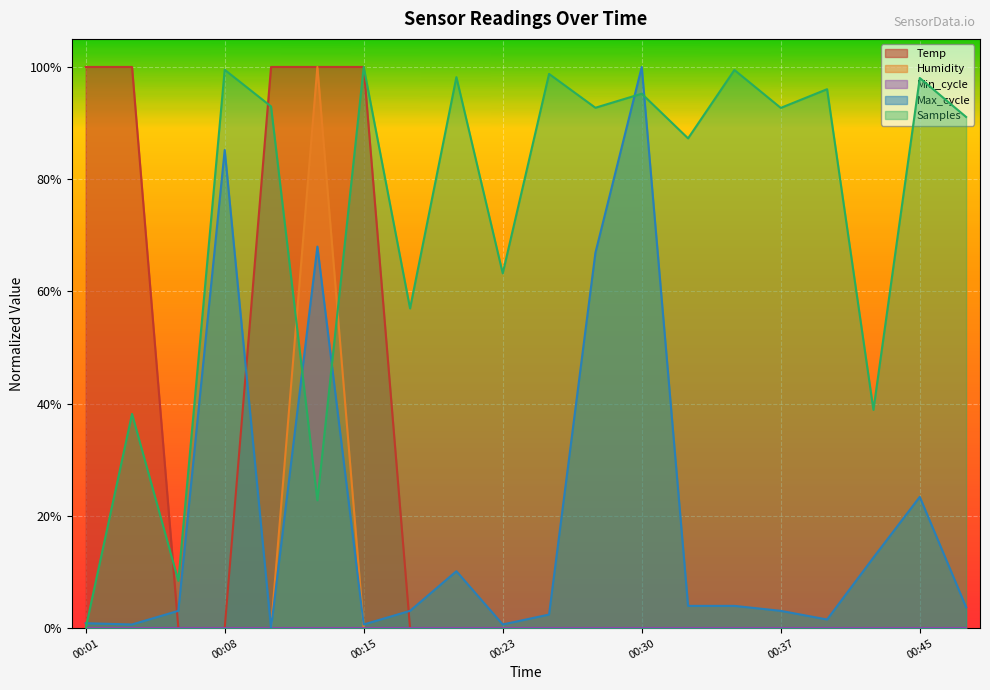

Does the chart display data point markers on the line(s)?

No